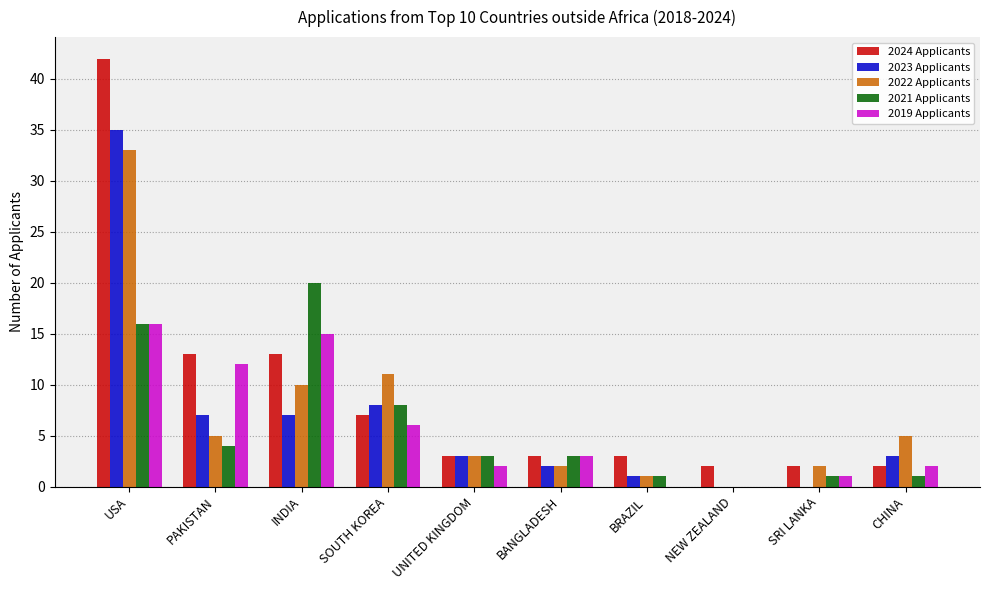

Reading left to right, transcribe all the data shown in this chart.

2024 Applicants: USA=42	PAKISTAN=13	INDIA=13	SOUTH KOREA=7	UNITED KINGDOM=3	BANGLADESH=3	BRAZIL=3	NEW ZEALAND=2	SRI LANKA=2	CHINA=2
2023 Applicants: USA=35	PAKISTAN=7	INDIA=7	SOUTH KOREA=8	UNITED KINGDOM=3	BANGLADESH=2	BRAZIL=1	NEW ZEALAND=0	SRI LANKA=0	CHINA=3
2022 Applicants: USA=33	PAKISTAN=5	INDIA=10	SOUTH KOREA=11	UNITED KINGDOM=3	BANGLADESH=2	BRAZIL=1	NEW ZEALAND=0	SRI LANKA=2	CHINA=5
2021 Applicants: USA=16	PAKISTAN=4	INDIA=20	SOUTH KOREA=8	UNITED KINGDOM=3	BANGLADESH=3	BRAZIL=1	NEW ZEALAND=0	SRI LANKA=1	CHINA=1
2019 Applicants: USA=16	PAKISTAN=12	INDIA=15	SOUTH KOREA=6	UNITED KINGDOM=2	BANGLADESH=3	BRAZIL=0	NEW ZEALAND=0	SRI LANKA=1	CHINA=2